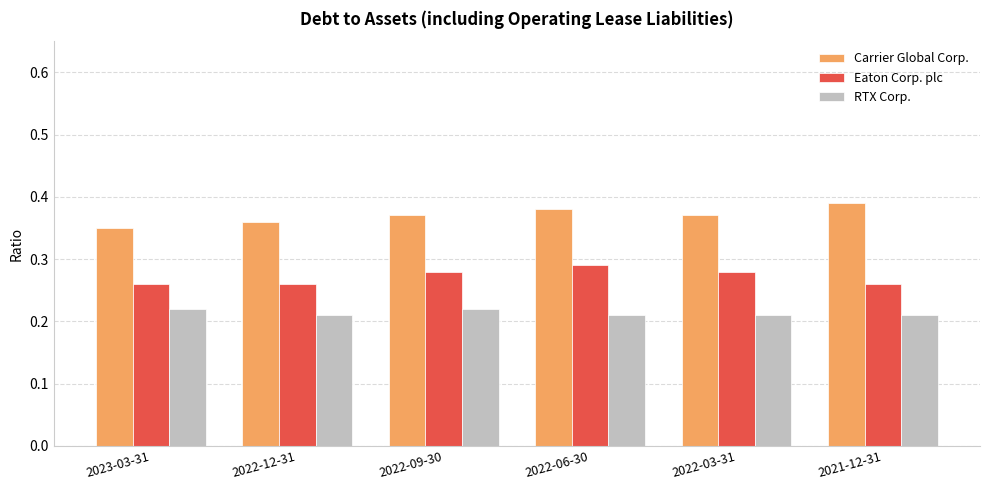

Count the RTX Corp. values in the range 0 to 1.

6